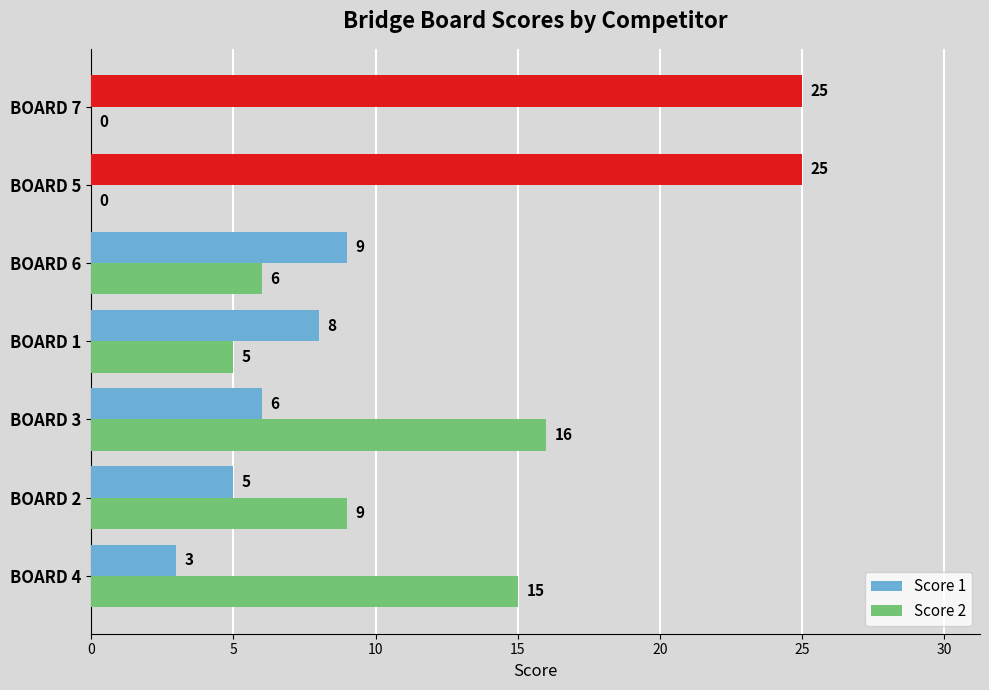

True or false: Score 1 has a value of 14 at BOARD 6.

False